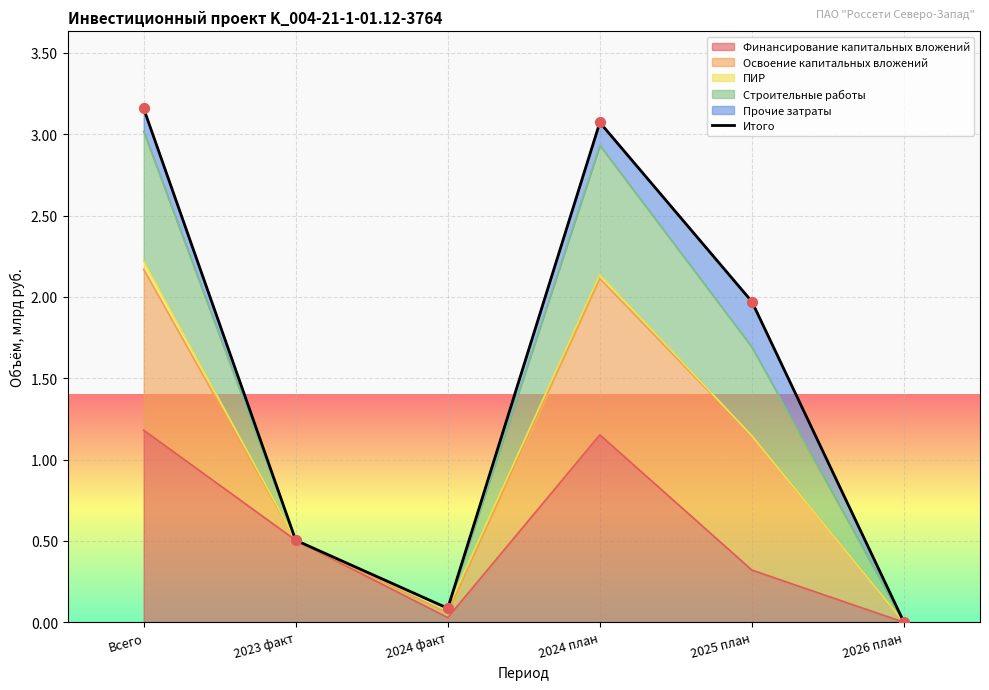

What is the change in value from 2024 факт to 2025 план?

+1.9